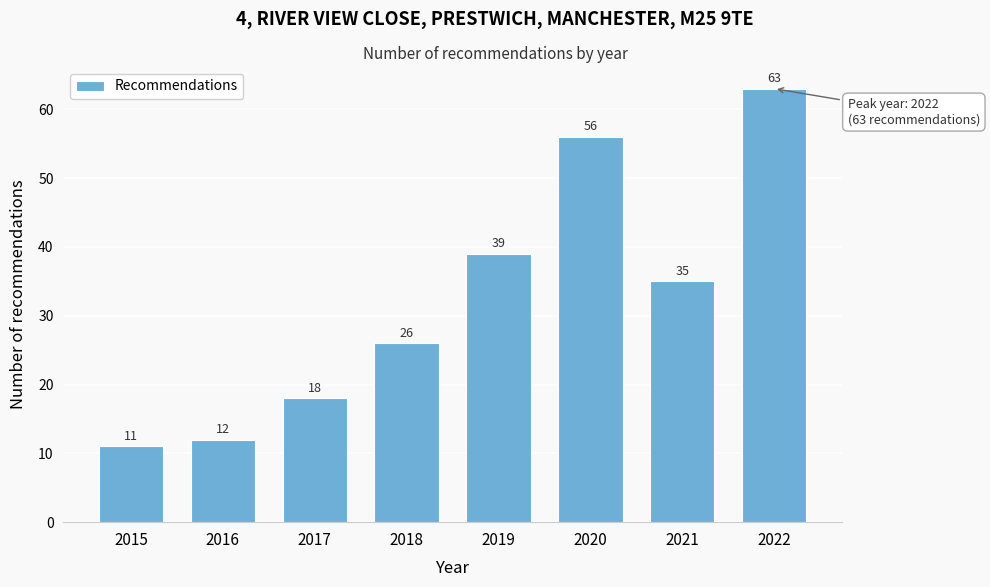

Reading right to left, transcribe all the data shown in this chart.

2022=63	2021=35	2020=56	2019=39	2018=26	2017=18	2016=12	2015=11